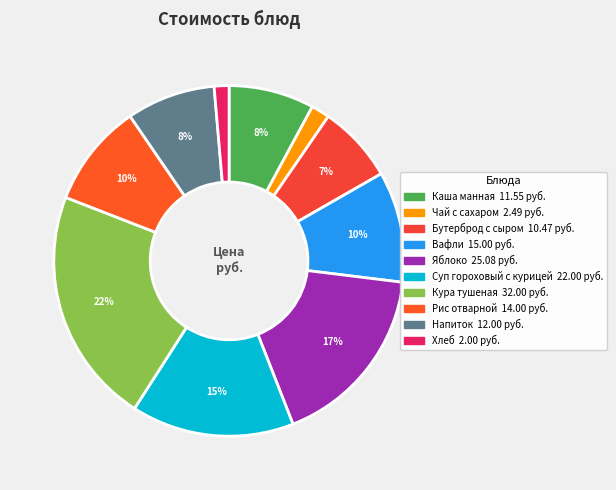

Is it true that Яблоко is 17% of the pie?

True